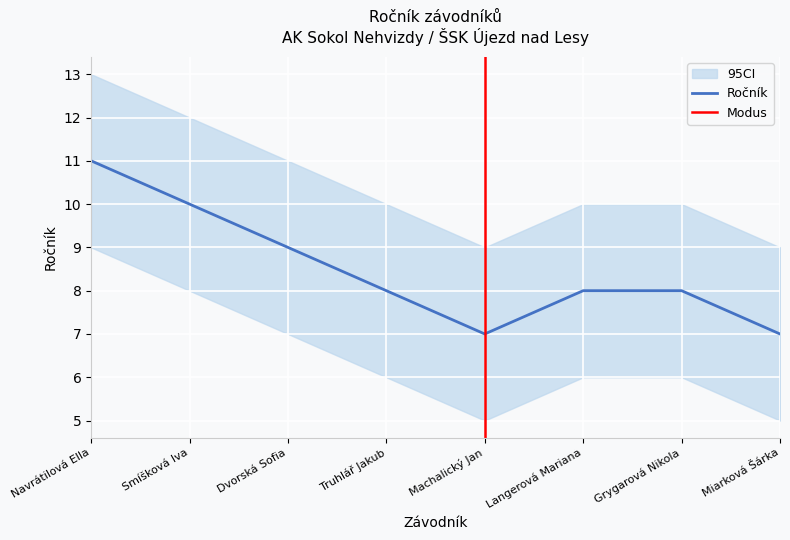

At which label is Ročník closest to 9?

Dvorská Sofia